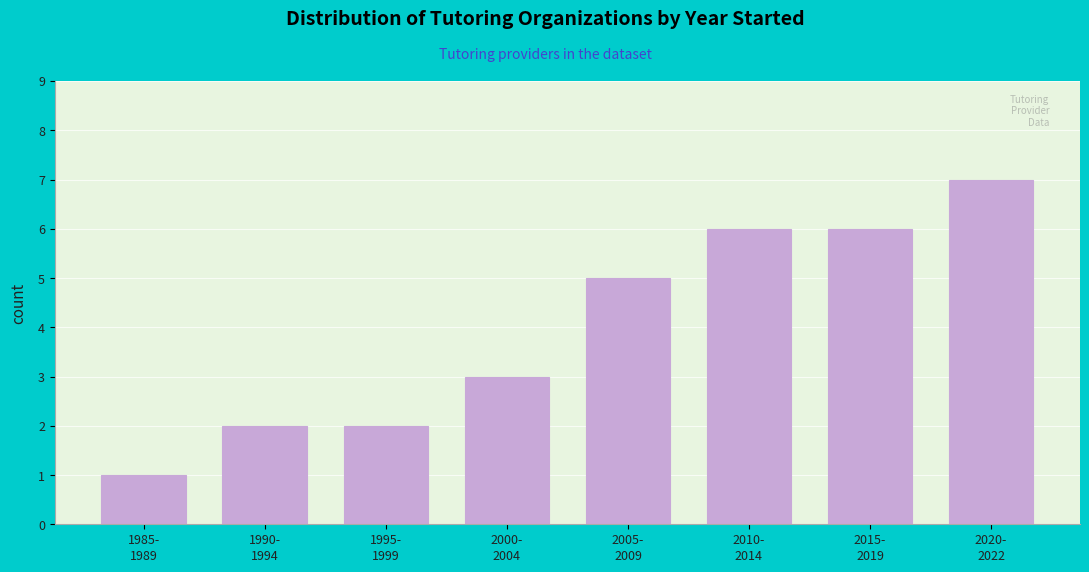

Reading left to right, what are all the values shown in this chart?

1	2	2	3	5	6	6	7